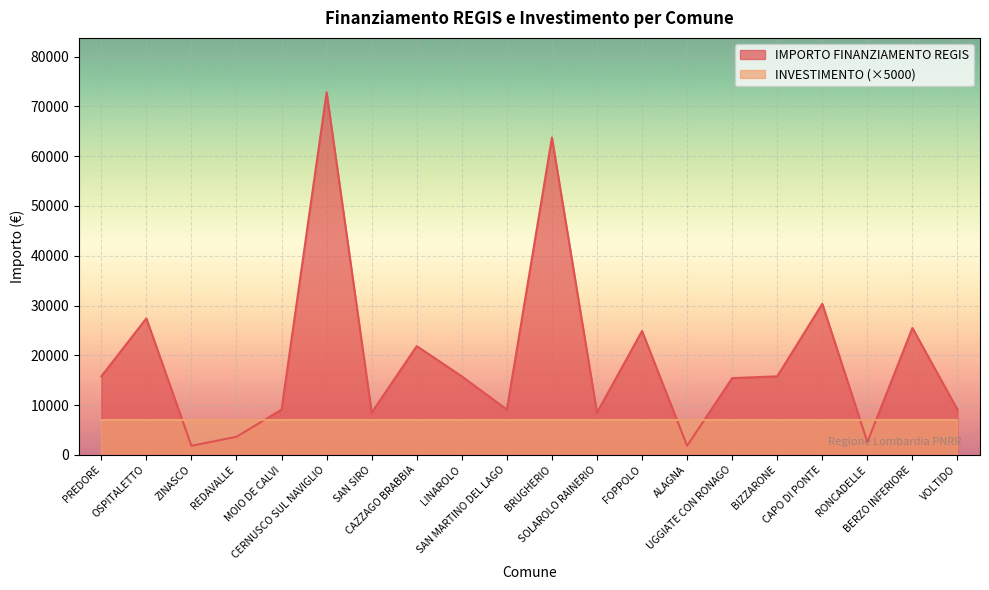

What is the minimum value shown in the chart?

1821